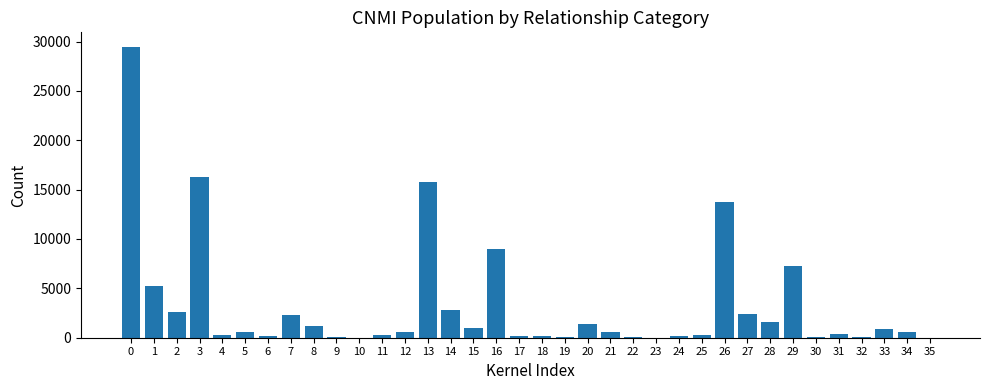

What is the sum of all values?

117464